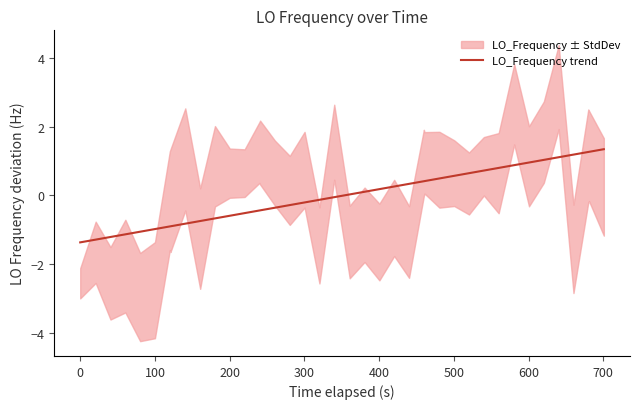

What is the smallest value displayed?

-1.4